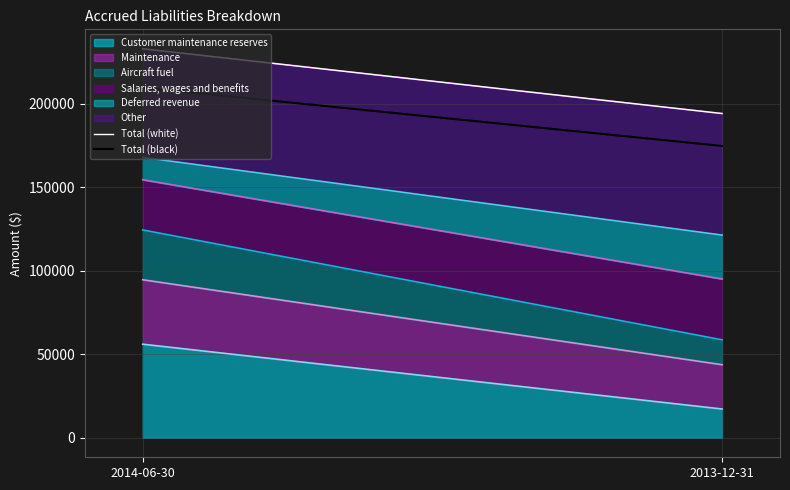

The value of Customer maintenance reserves at 2014-06-30 is 19268. True or false?

False